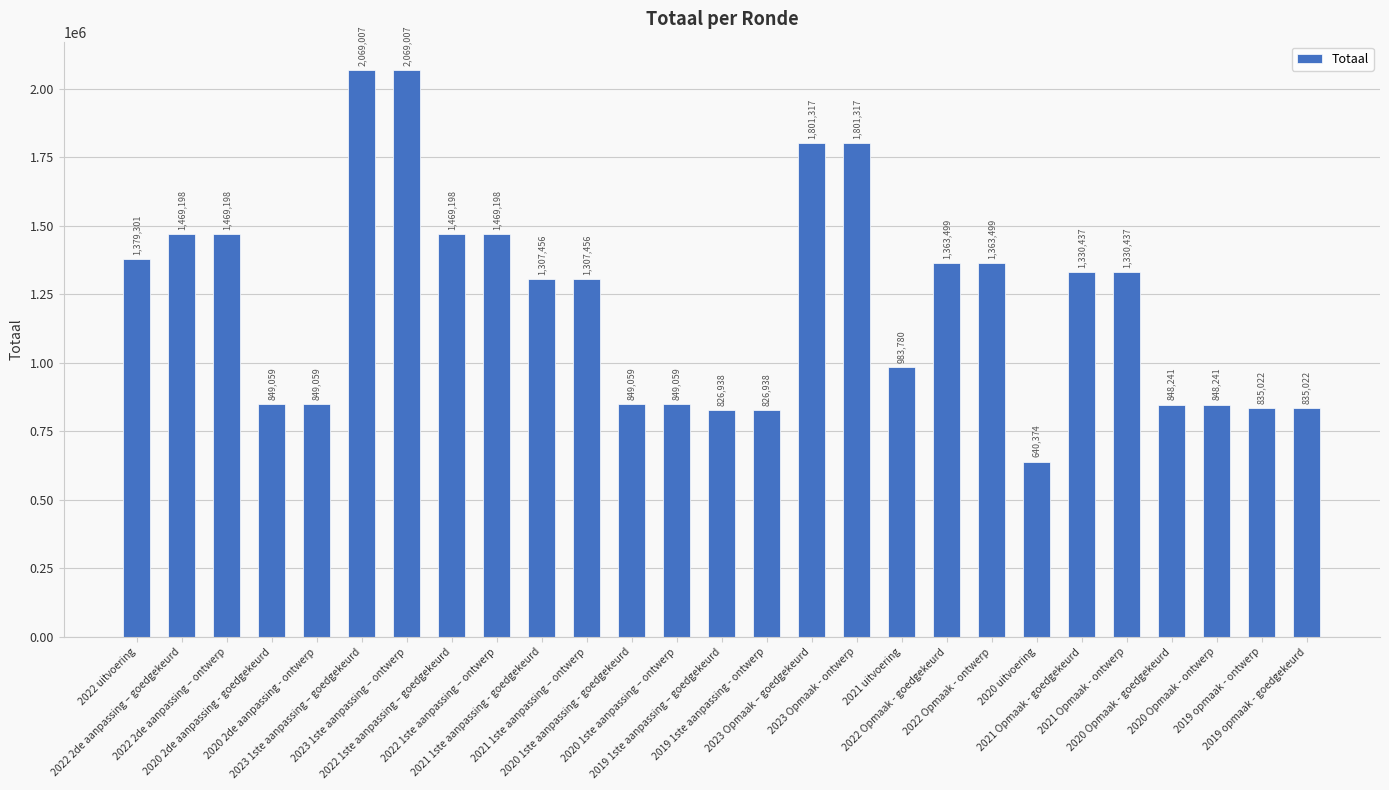

How many bars are there in total?

27